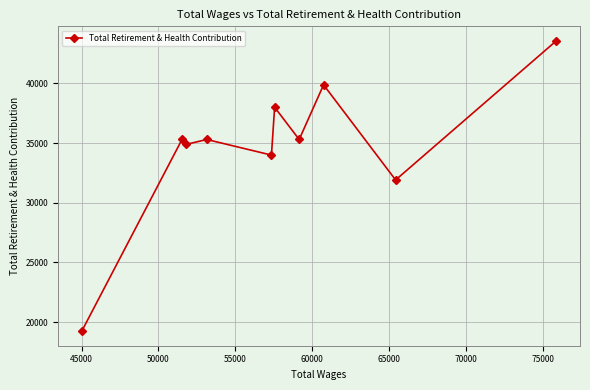

True or false: the data has more than 0 interior local peaks.

True